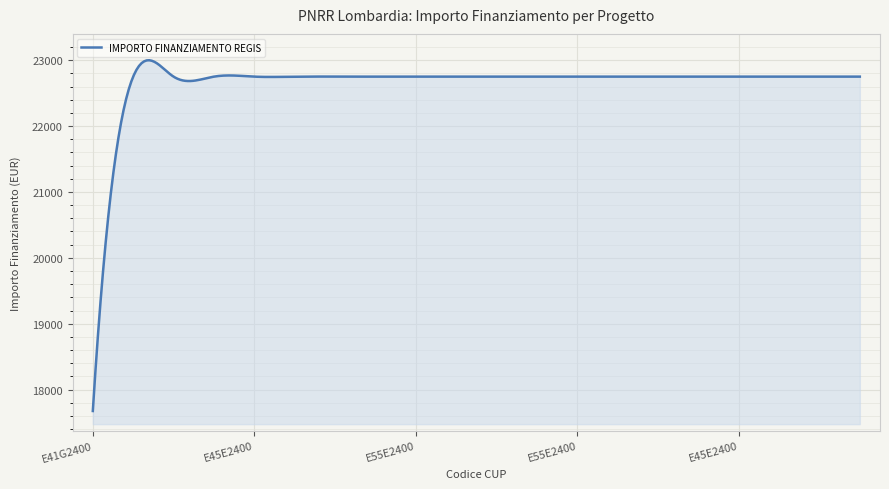

What is the smallest value displayed?

17674.8